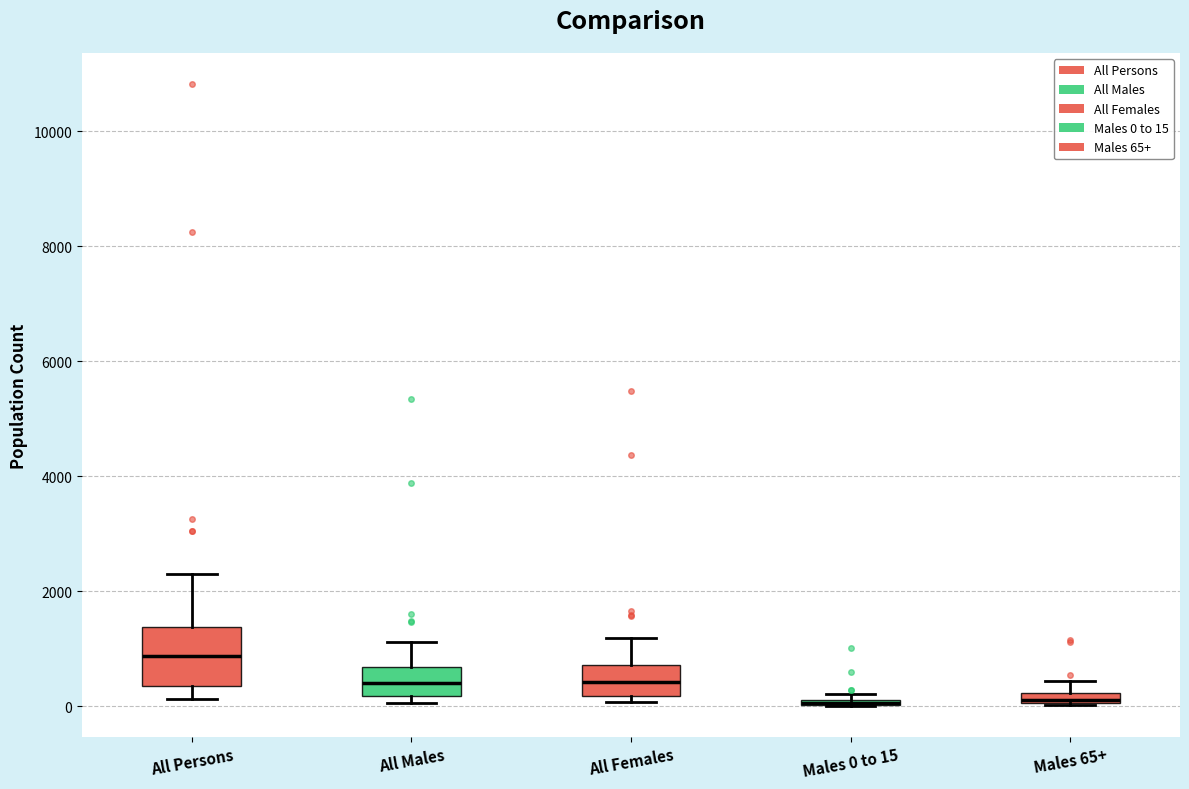

Which box is the tallest, from its lower edge to its upper edge?

All Persons